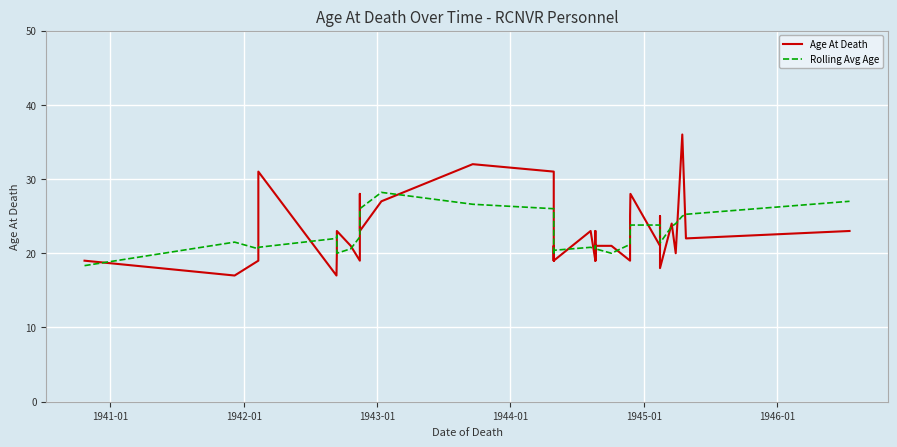

List the series in order of their overall mean, highest first.

Rolling Avg Age, Age At Death